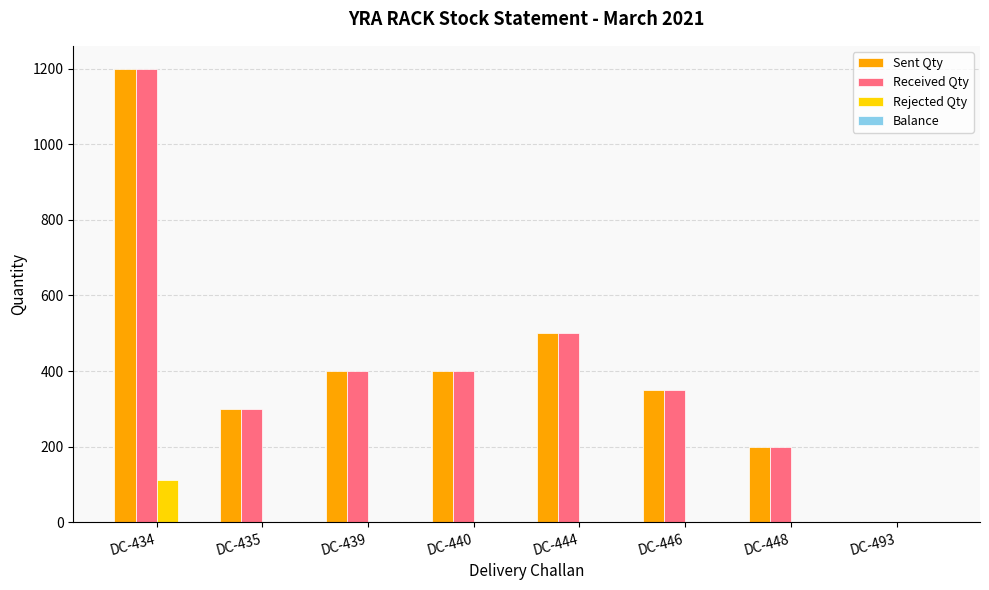

Does the chart contain stacked bars?

No